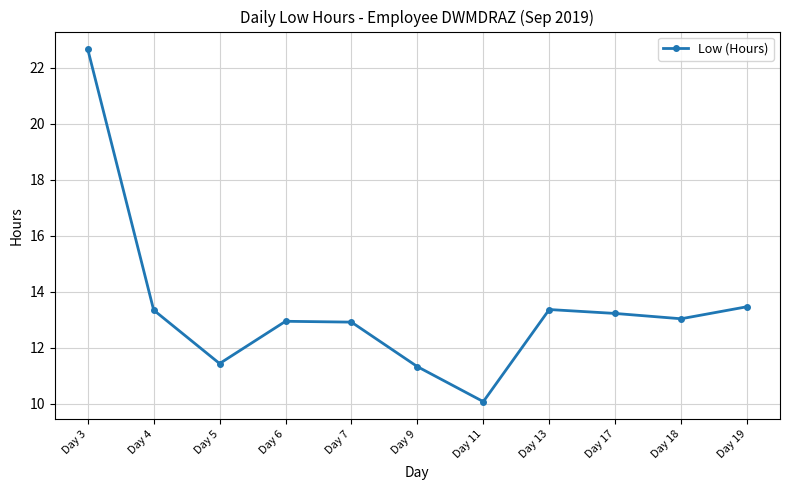

What is the average value?

13.4